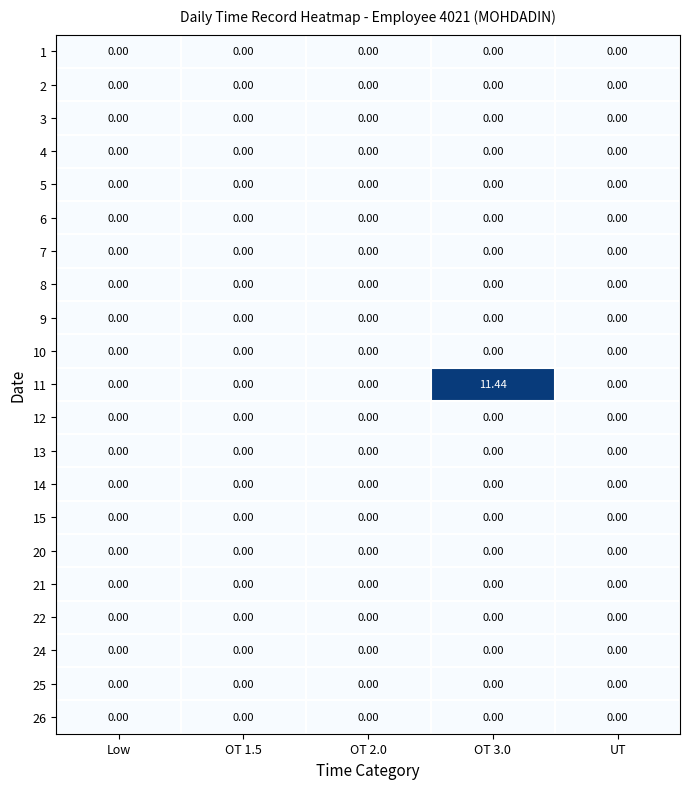

Which series has the widest spread of values?

11